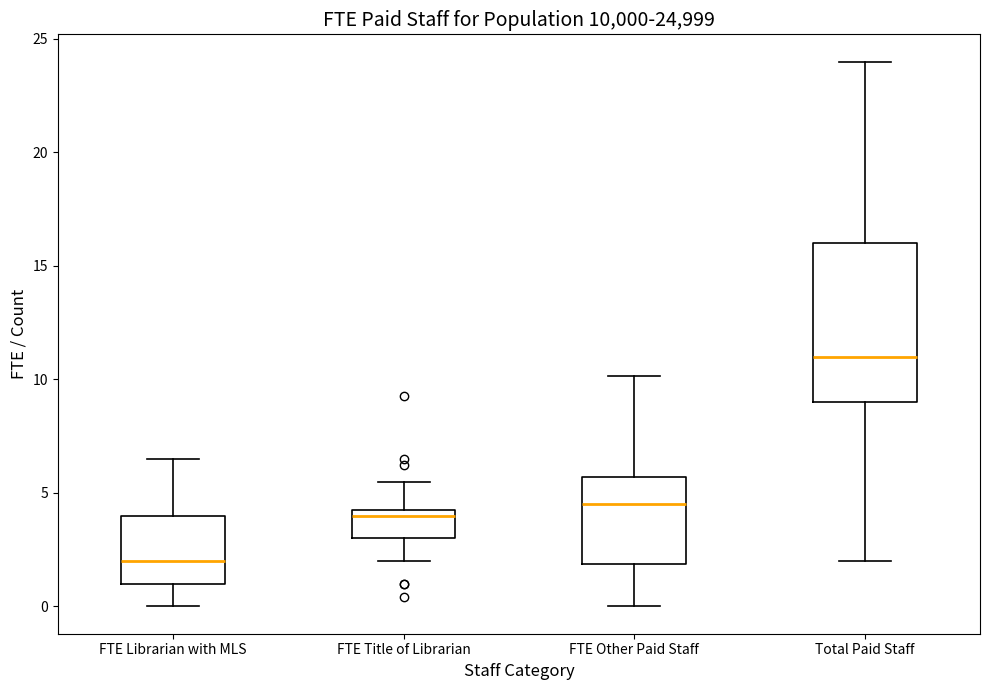

Where does the lower whisker of the box for FTE Other Paid Staff end on the y-axis? The values are not printed on the chart, so give them approximately, as read against the axis.

0.0